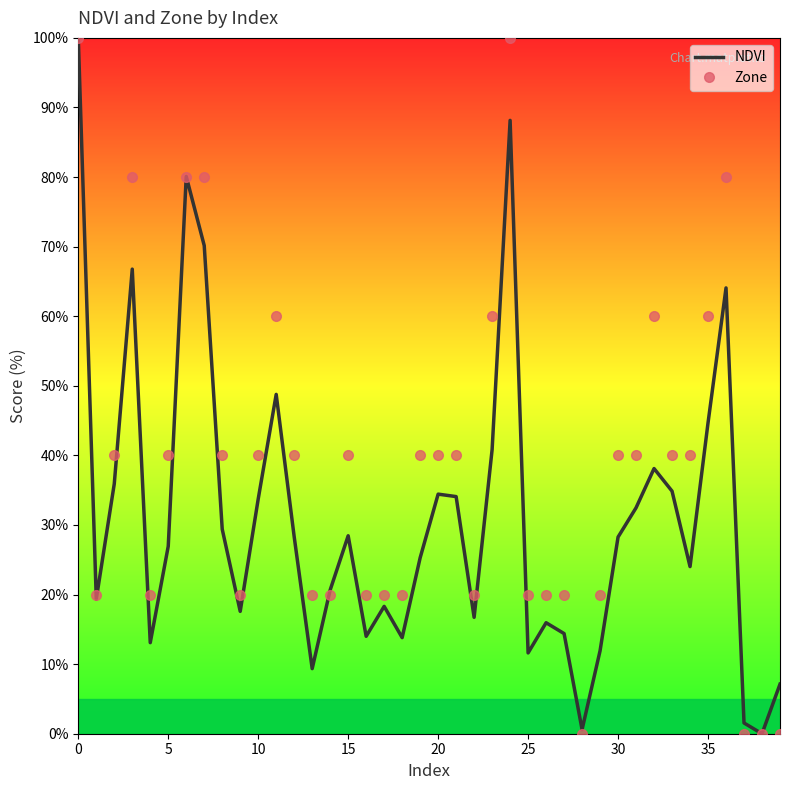

Which series has the largest total across all categories?

Zone